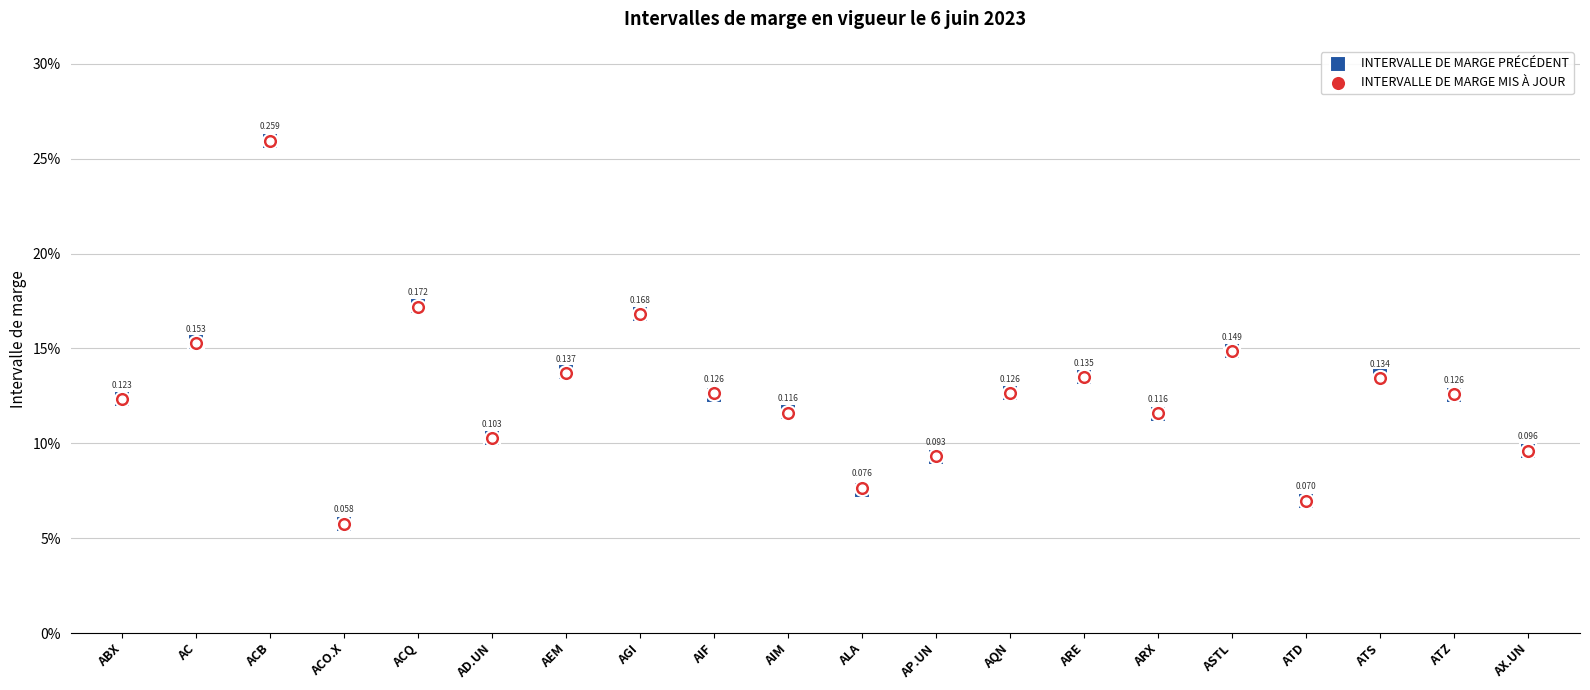

At which category is the sum across all series the highest?

ACB